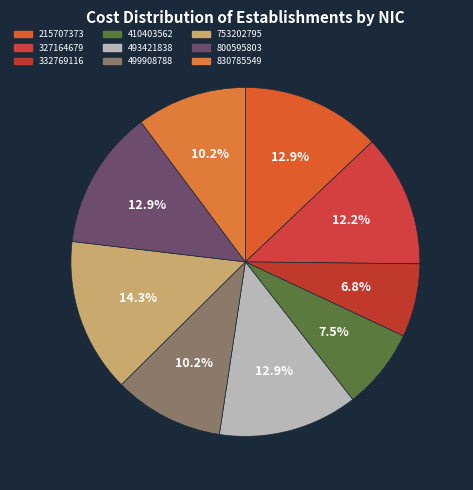

Count the number of slices in the pie.

9